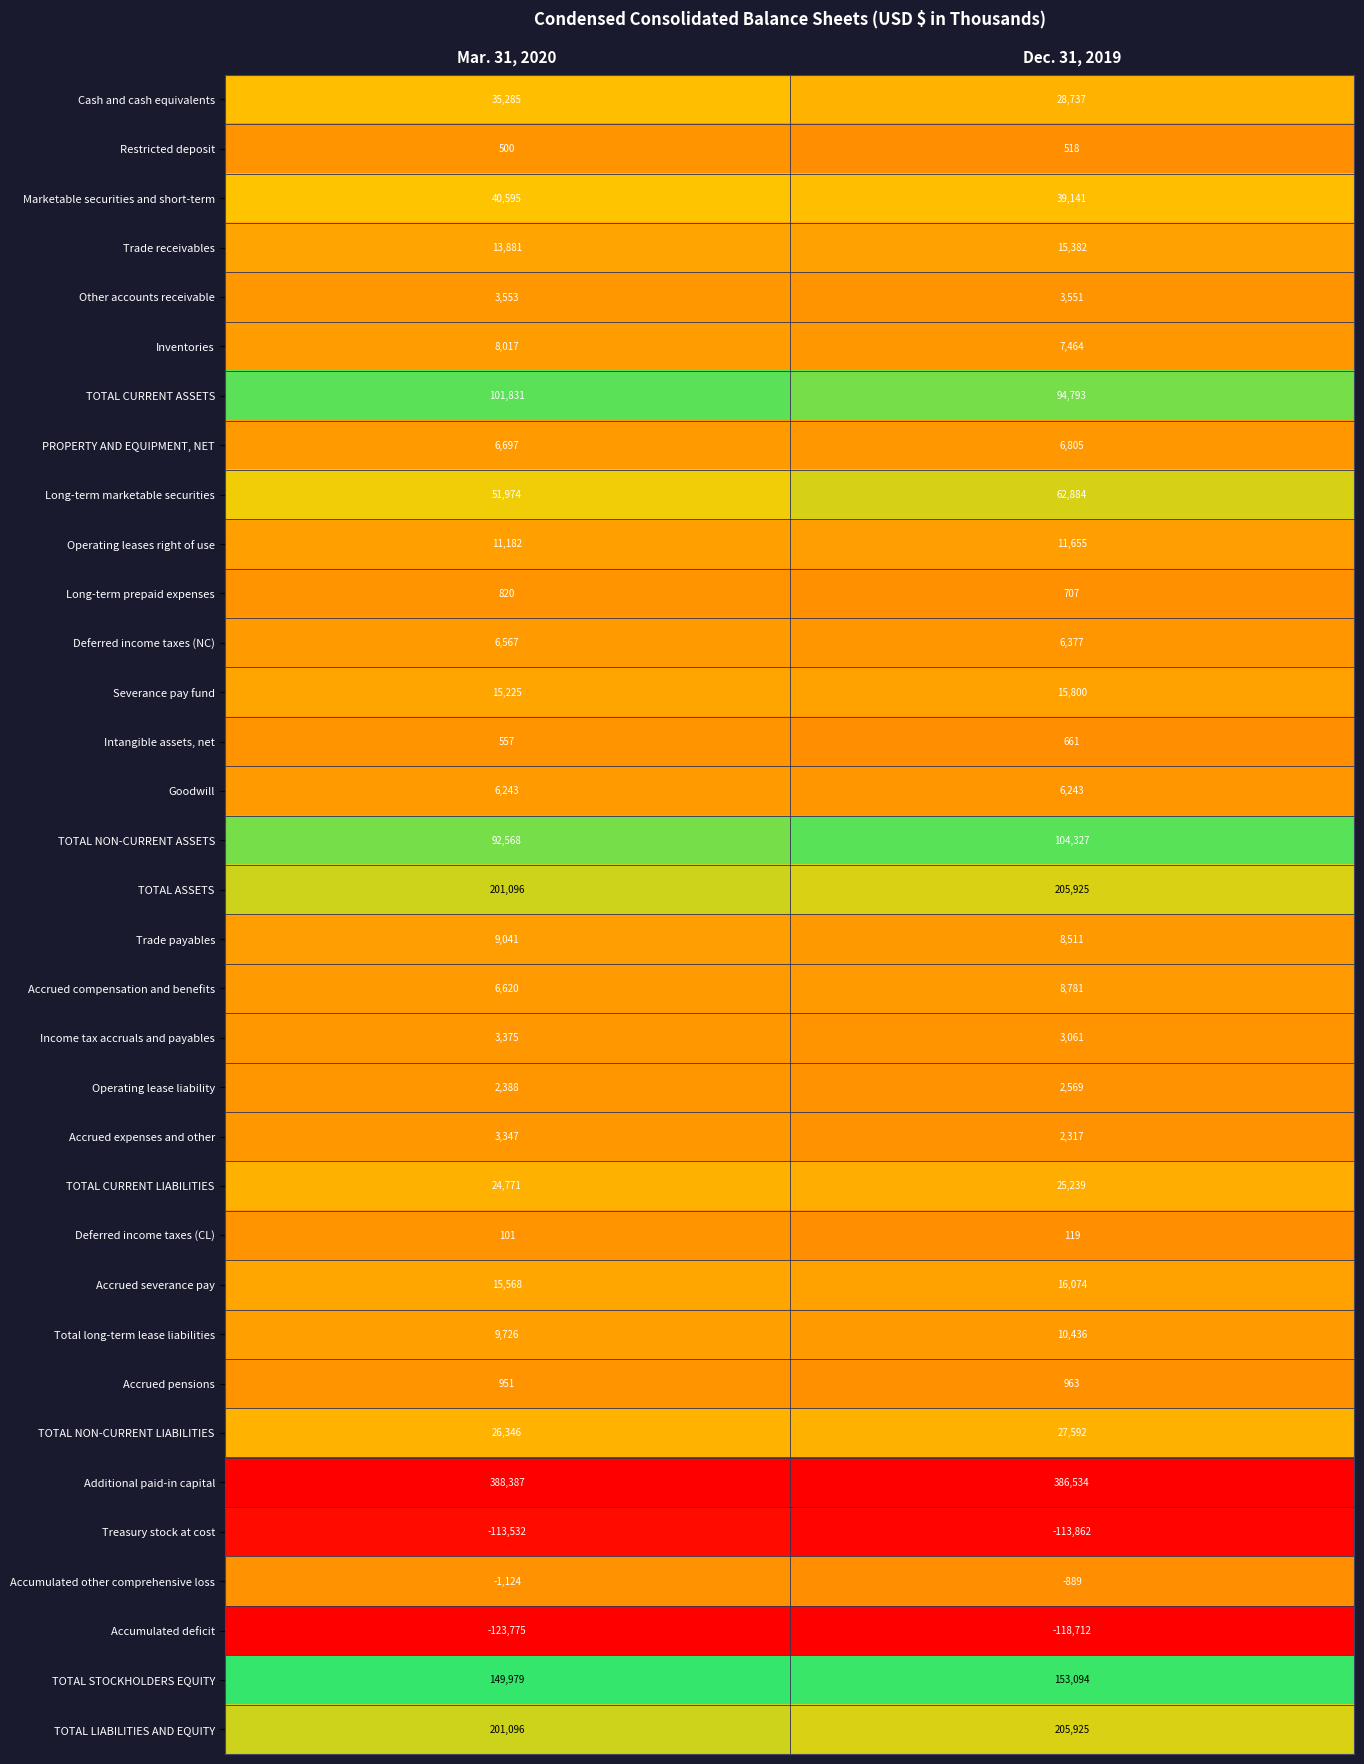

Which series has the widest spread of values?

TOTAL NON-CURRENT ASSETS